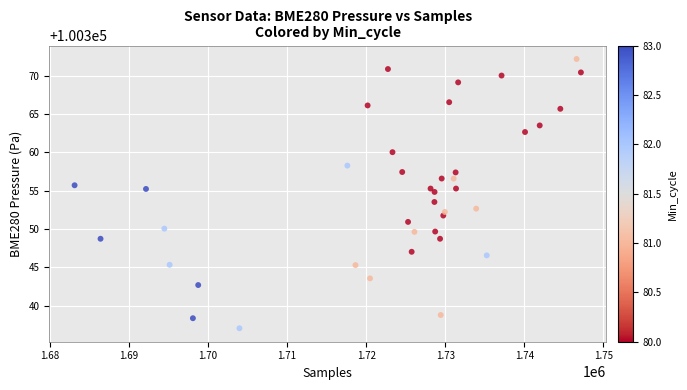

What is the range of Y values (max minus min)?

35.1